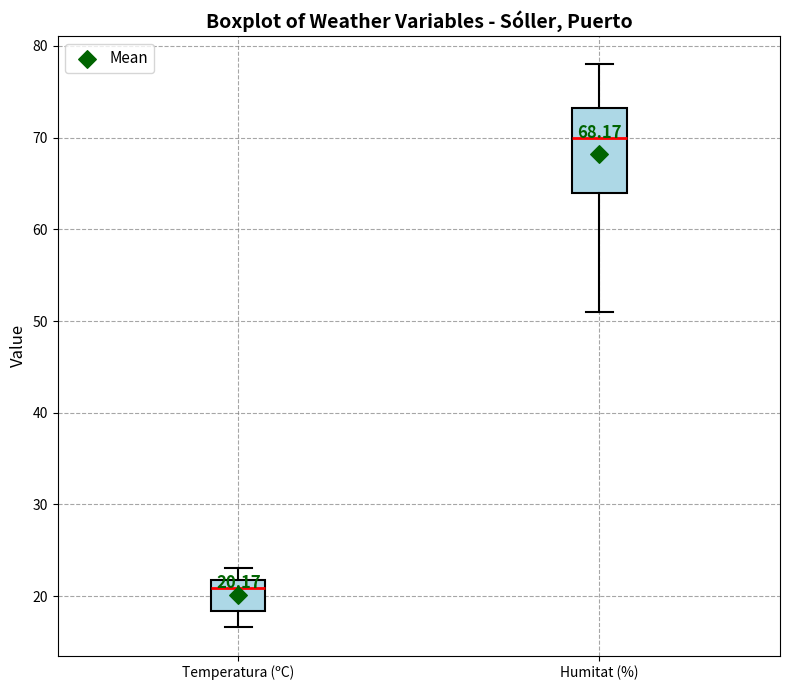

Which box's median line is the highest?

Humitat (%)